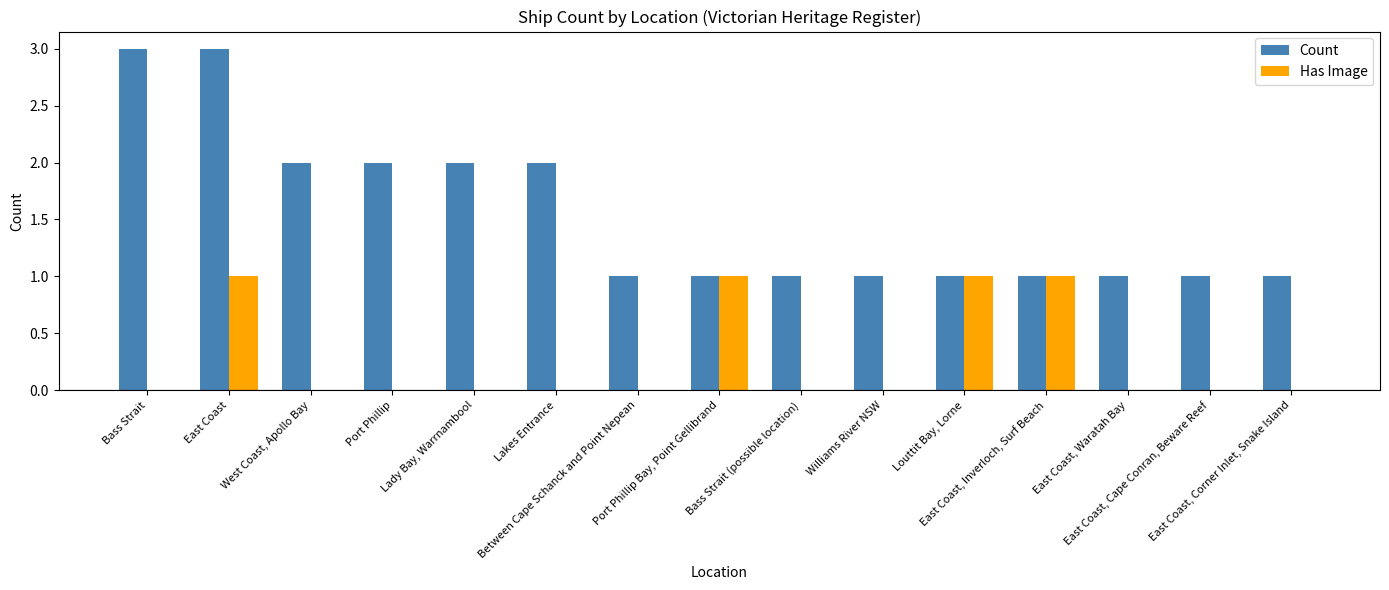

What is the sum of all Has Image values?

4